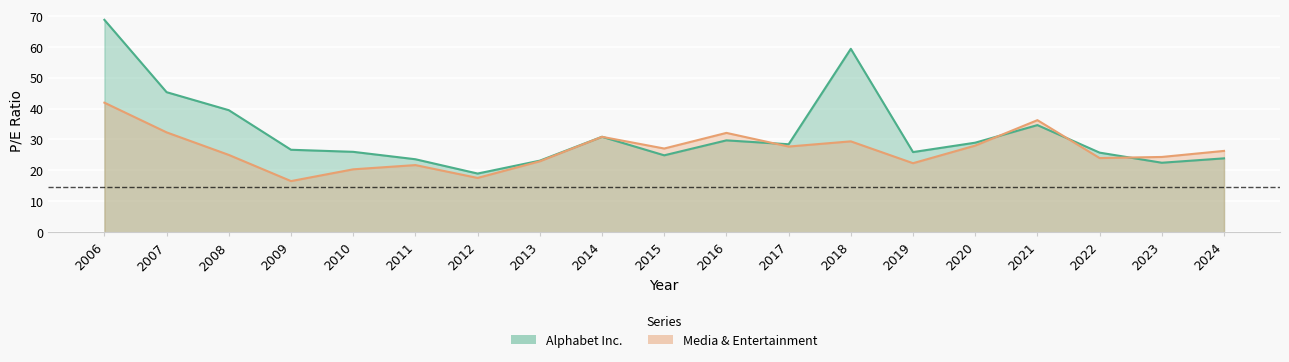

At 2017, list the series in order from smallest to largest.

Media & Entertainment, Alphabet Inc.